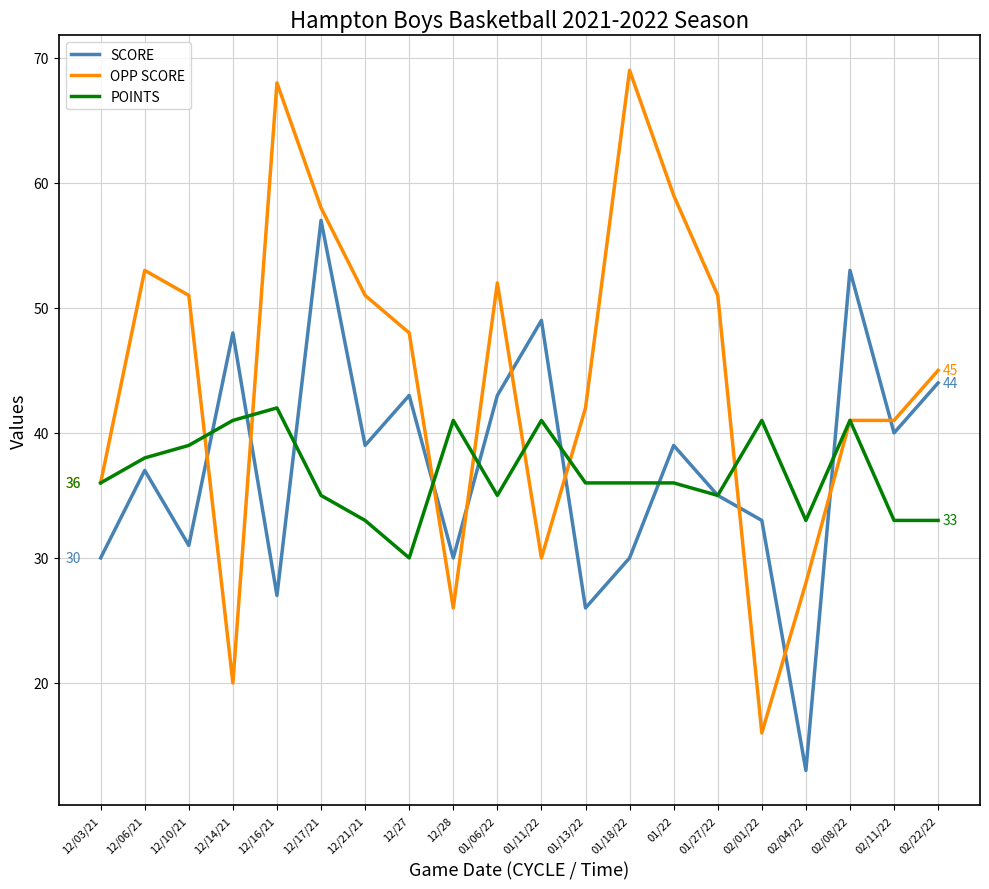

Reading left to right, list all the values displayed in this chart.

SCORE: 30	37	31	48	27	57	39	43	30	43	49	26	30	39	35	33	13	53	40	44
OPP SCORE: 36	53	51	20	68	58	51	48	26	52	30	42	69	59	51	16	28	41	41	45
POINTS: 36	38	39	41	42	35	33	30	41	35	41	36	36	36	35	41	33	41	33	33